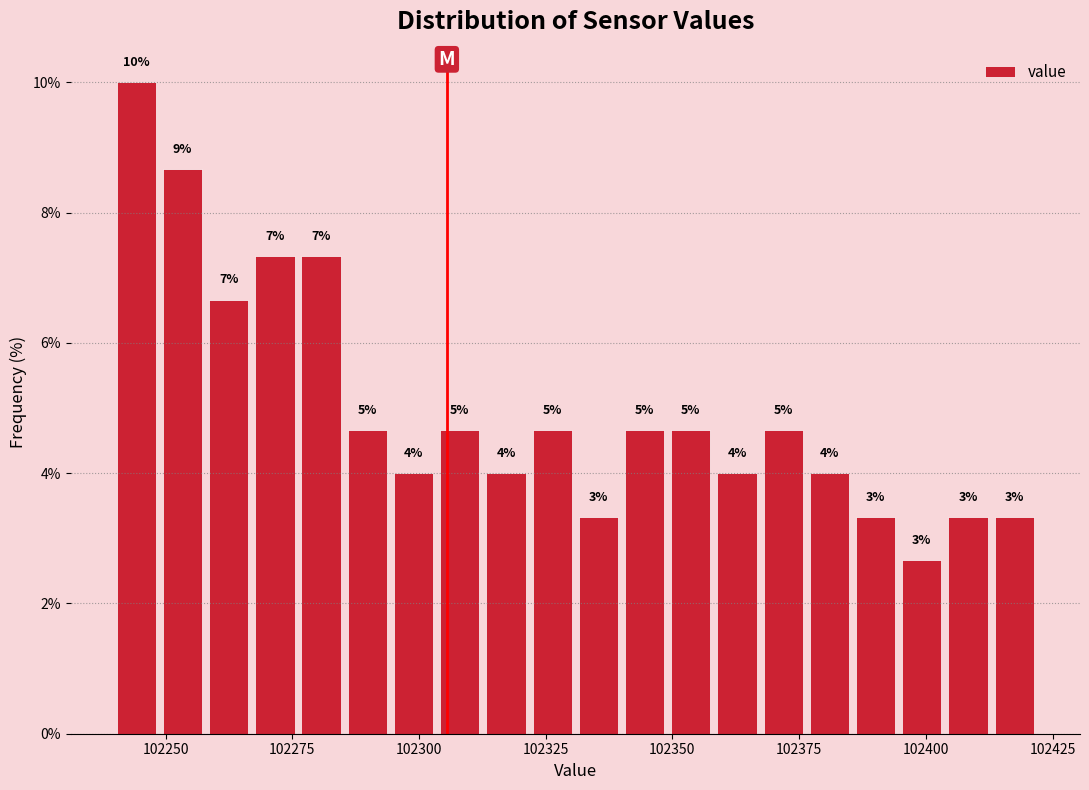

Around what value on the x-axis is the tallest bar? Give the approximate position of its centre, as read against the axis.

102245